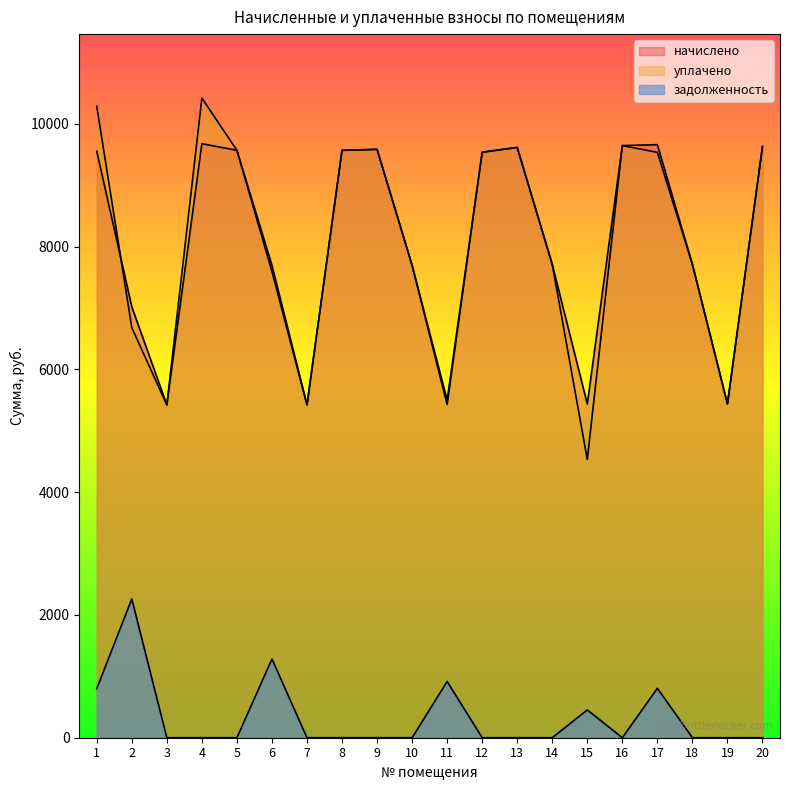

What value does the уплачено series have at 13?

9616.1